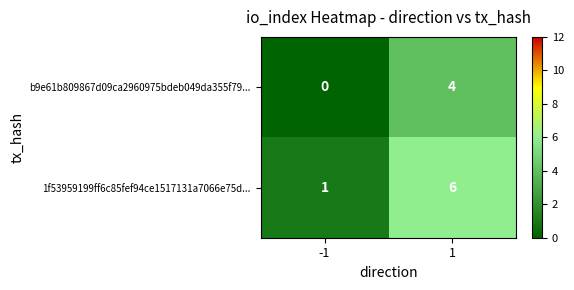

Reading right to left, what are all the values shown in this chart?

b9e61b809867d09ca2960975bdeb049da355f79...: 4	0
1f53959199ff6c85fef94ce1517131a7066e75d...: 6	1